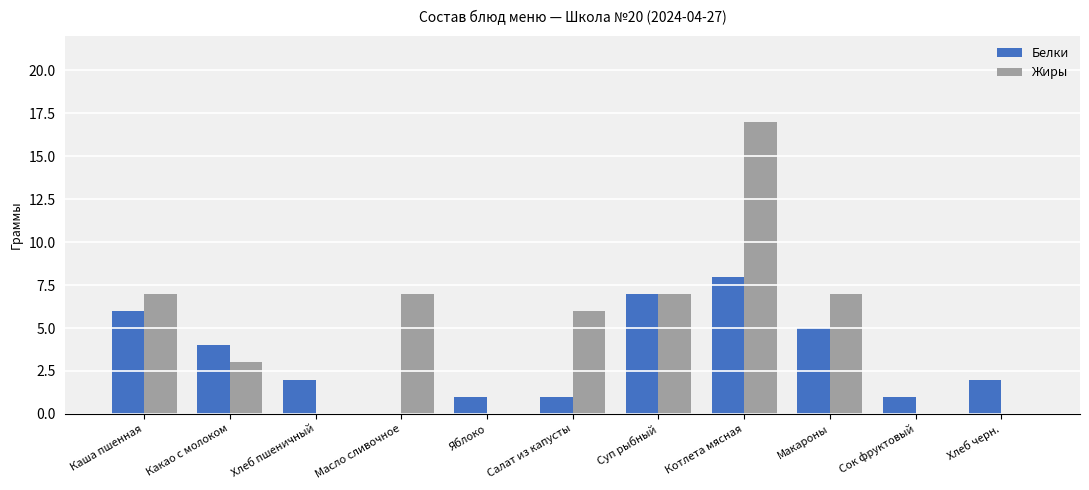

At which category is the sum across all series the highest?

Котлета мясная